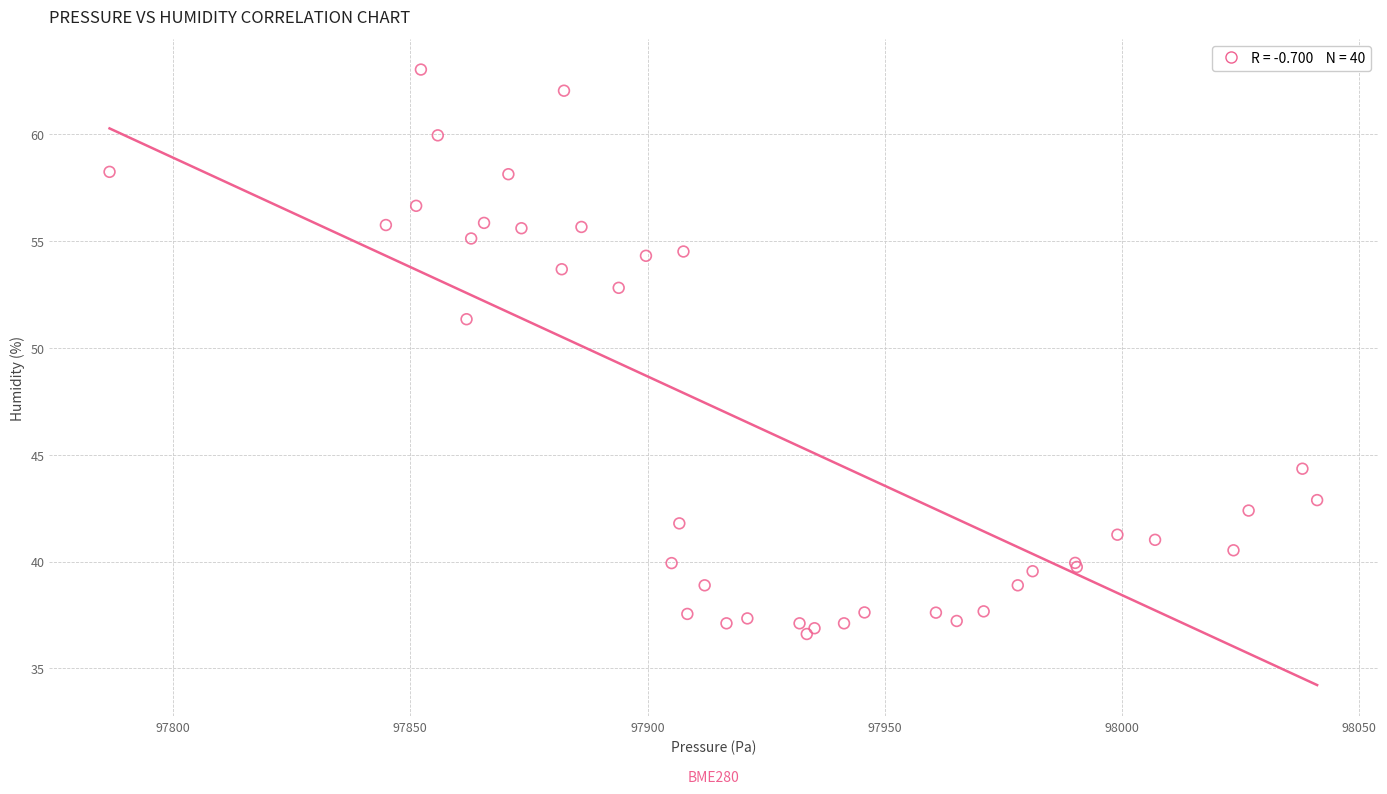

What Y value in the scatter plot is closest to 49?

51.4